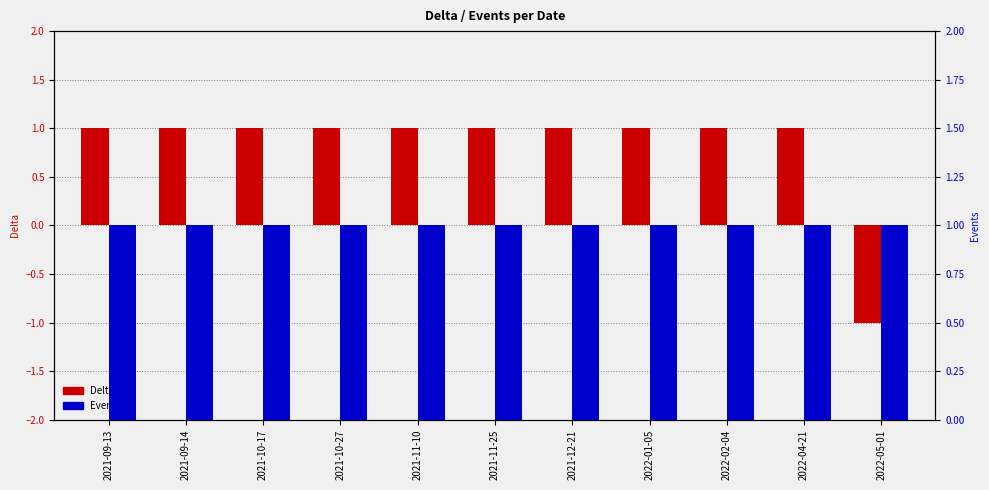

Rank the categories by Events value from lowest to highest.

2021-09-13, 2021-09-14, 2021-10-17, 2021-10-27, 2021-11-10, 2021-11-25, 2021-12-21, 2022-01-05, 2022-02-04, 2022-04-21, 2022-05-01